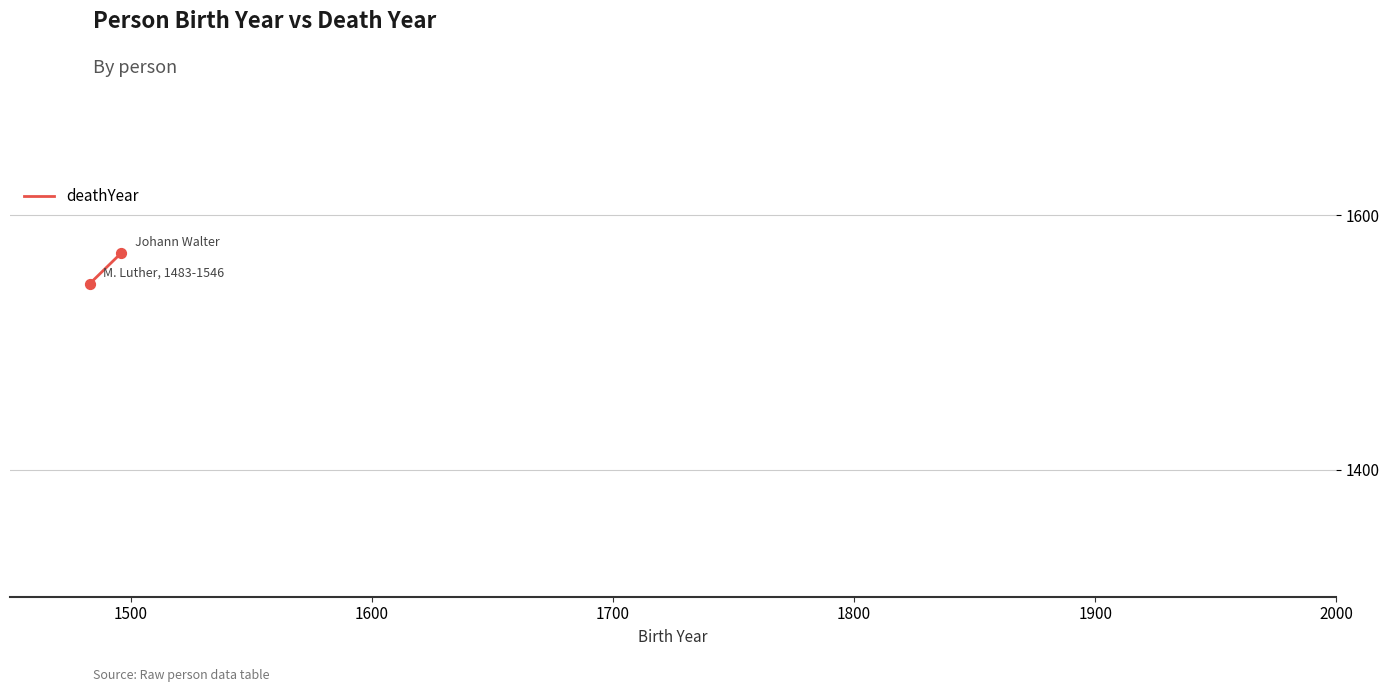

What is the range of Y values (max minus min)?

24